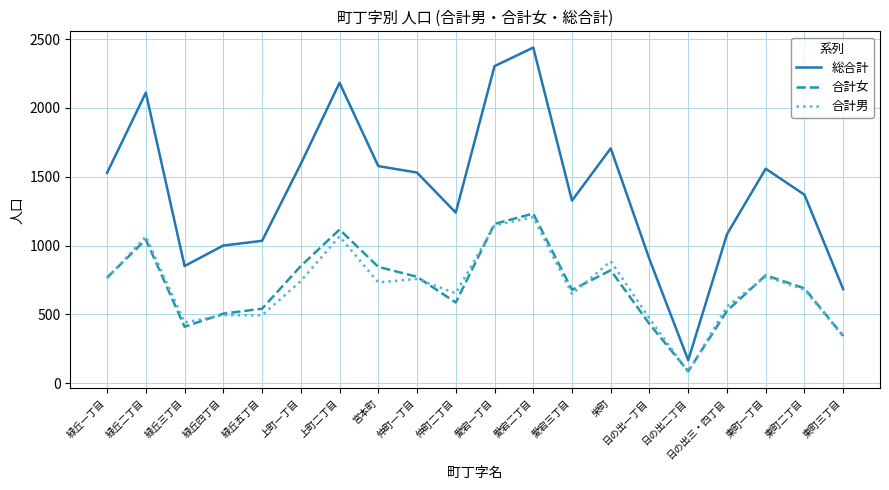

What is the highest value of the 総合計 series?

2438